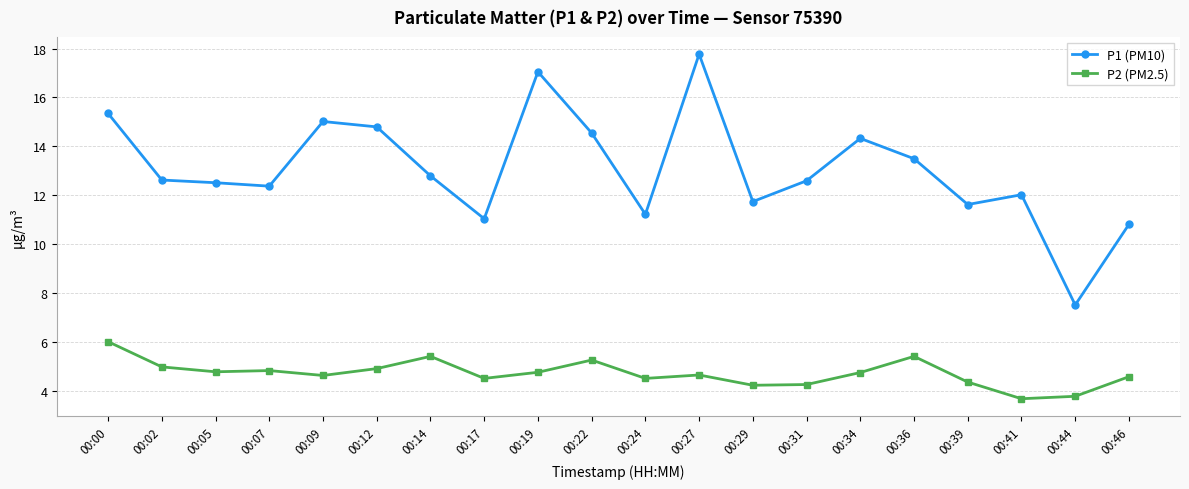

True or false: P1 (PM10) has more than 1 points higher than both neighbors.

True